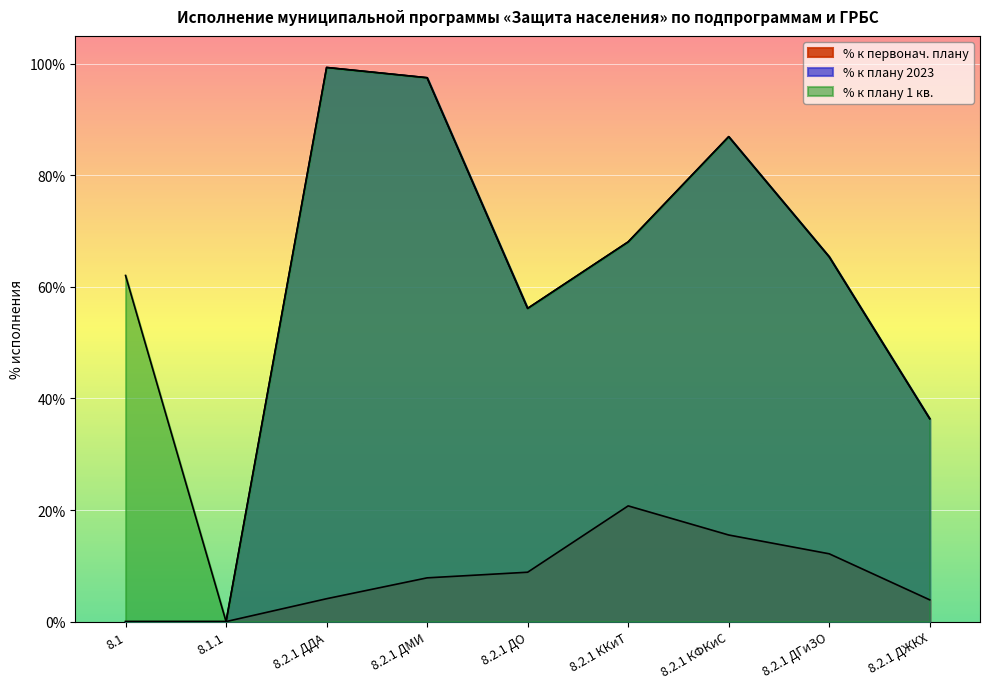

At which label does % к плану 2023 first exceed 65?

8.2.1 ДДА